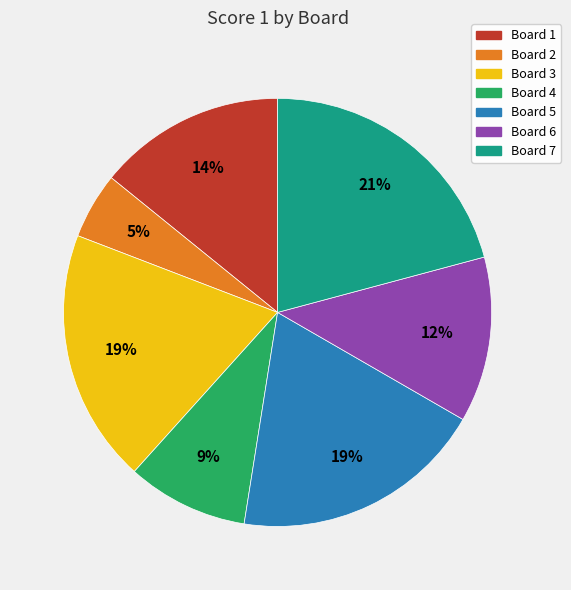

Is there a majority slice in this chart?

No